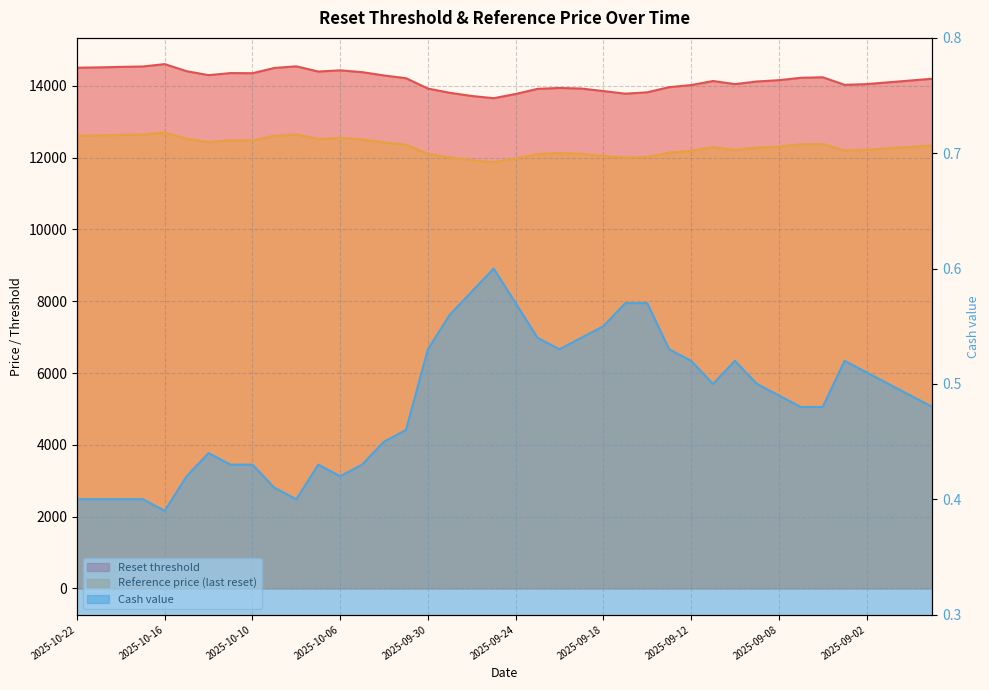

Between 2025-09-25 and 2025-09-05, which series saw the biggest shift?

Reset threshold